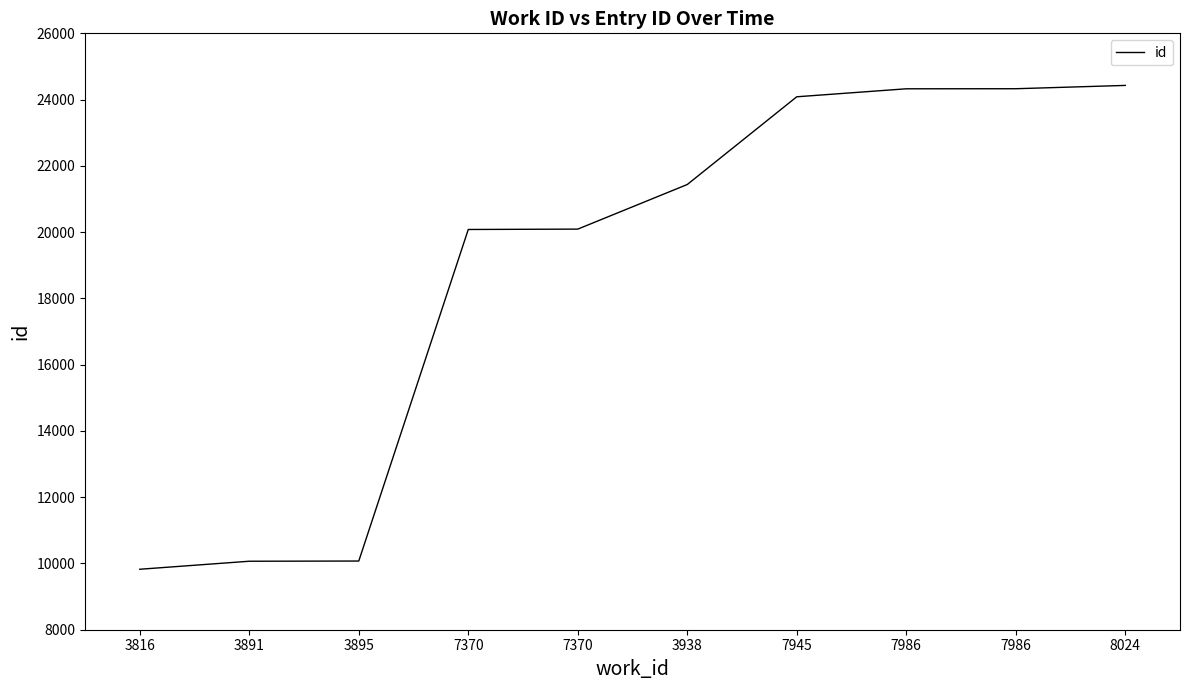

How many values are below 21437?

5